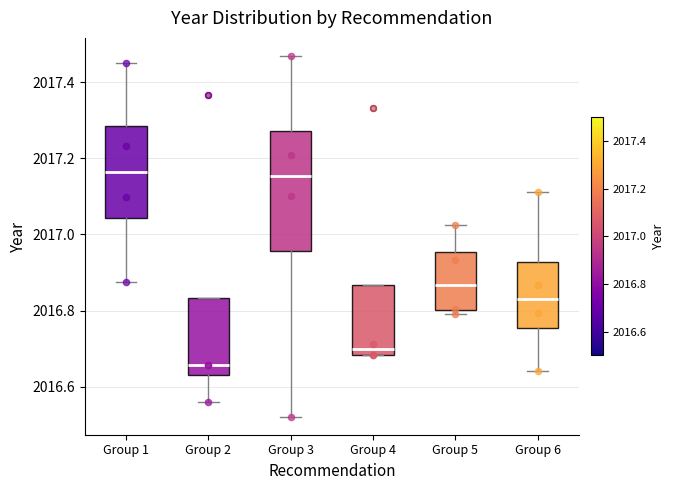

Reading left to right, read every box against the y-axis: the position of its median line, the range the box covers, and the ends of its whiskers. The values are not printed on the chart, so give them approximately, as read against the axis.

Group 1: median 2017.16, box 2017.04 to 2017.28, whiskers 2016.88 to 2017.46
Group 2: median 2016.66, box 2016.64 to 2016.84, whiskers 2016.56 to 2016.84
Group 3: median 2017.16, box 2016.96 to 2017.28, whiskers 2016.52 to 2017.46
Group 4: median 2016.70, box 2016.68 to 2016.86, whiskers 2016.68 to 2016.86
Group 5: median 2016.86, box 2016.80 to 2016.96, whiskers 2016.80 (just below the box's lower edge) to 2017.02
Group 6: median 2016.82, box 2016.76 to 2016.92, whiskers 2016.64 to 2017.12